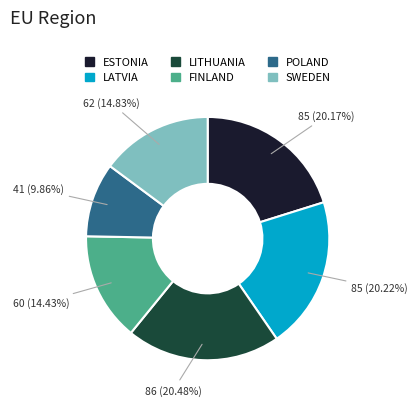

To the nearest percent, what percentage of the pie is POLAND?

10%